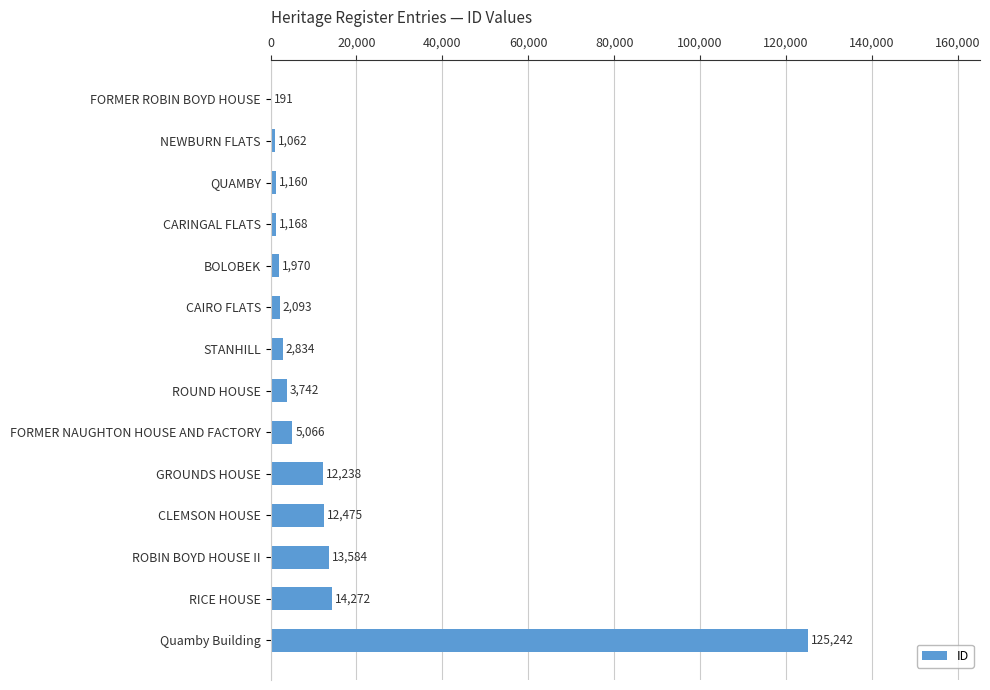

What is the maximum value shown in the chart?

125242